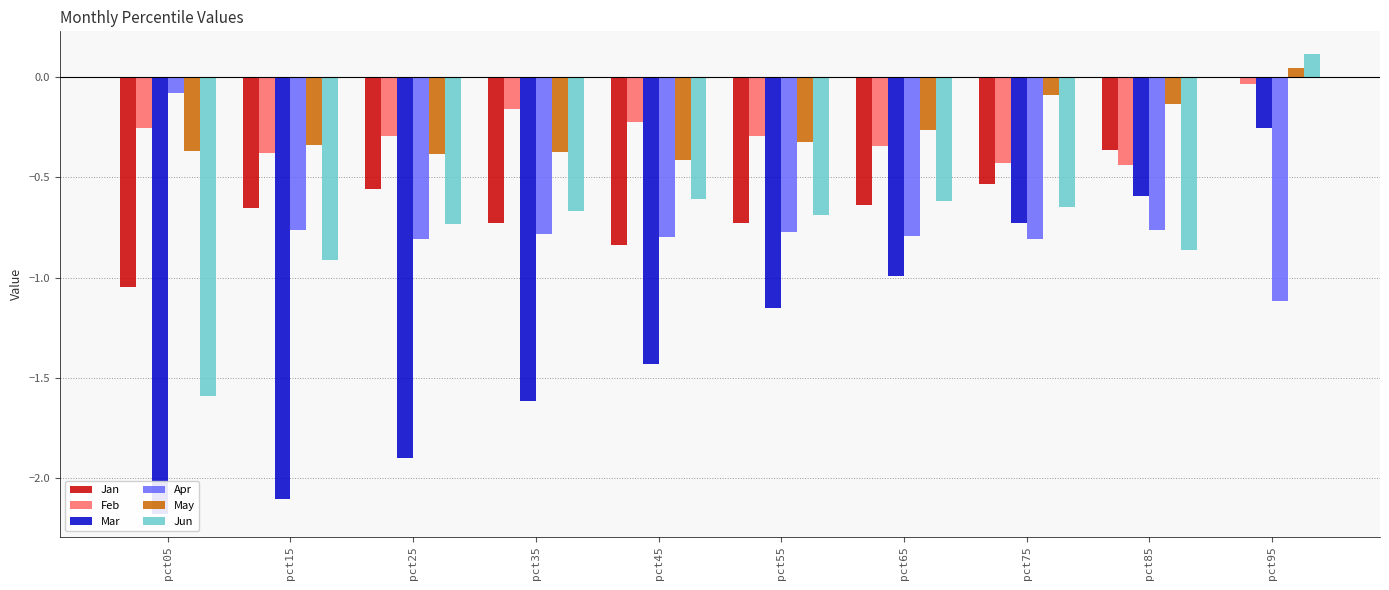

At how many categories does at least one series exceed -1?

10